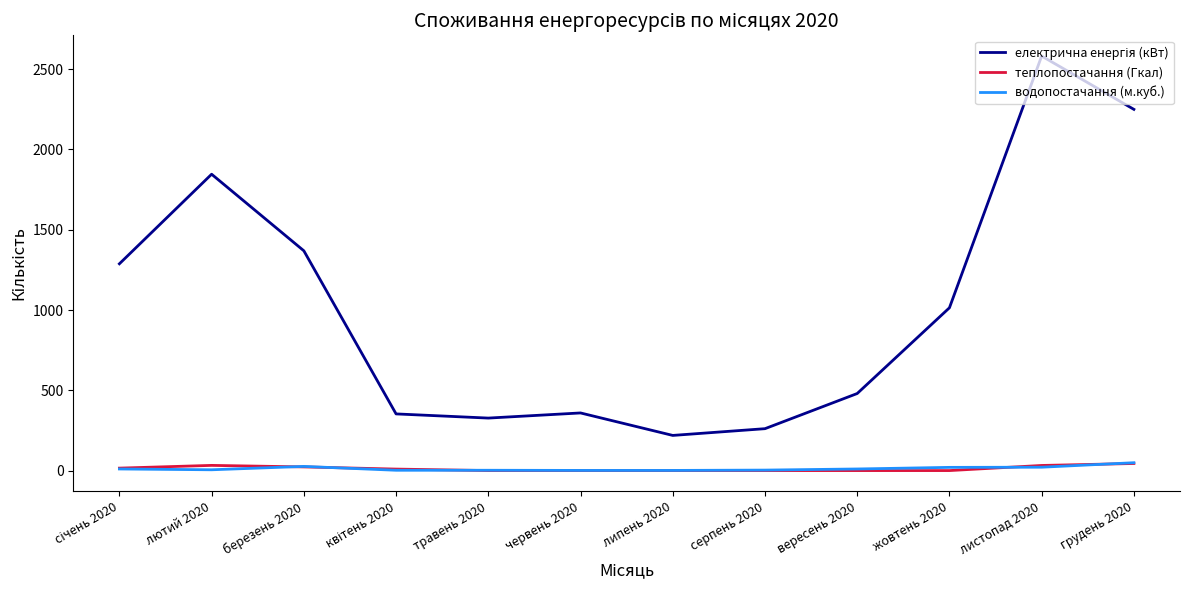

Which category has the highest value across all series?

листопад 2020